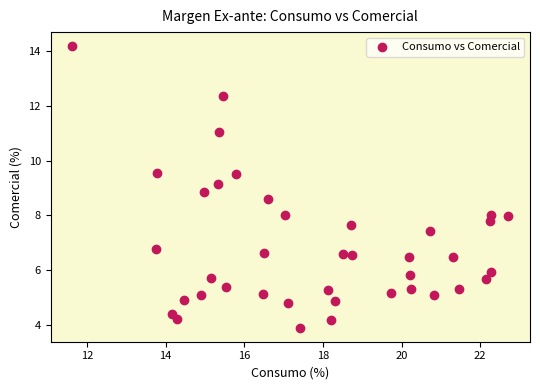

What is the range of Y values (max minus min)?

10.3